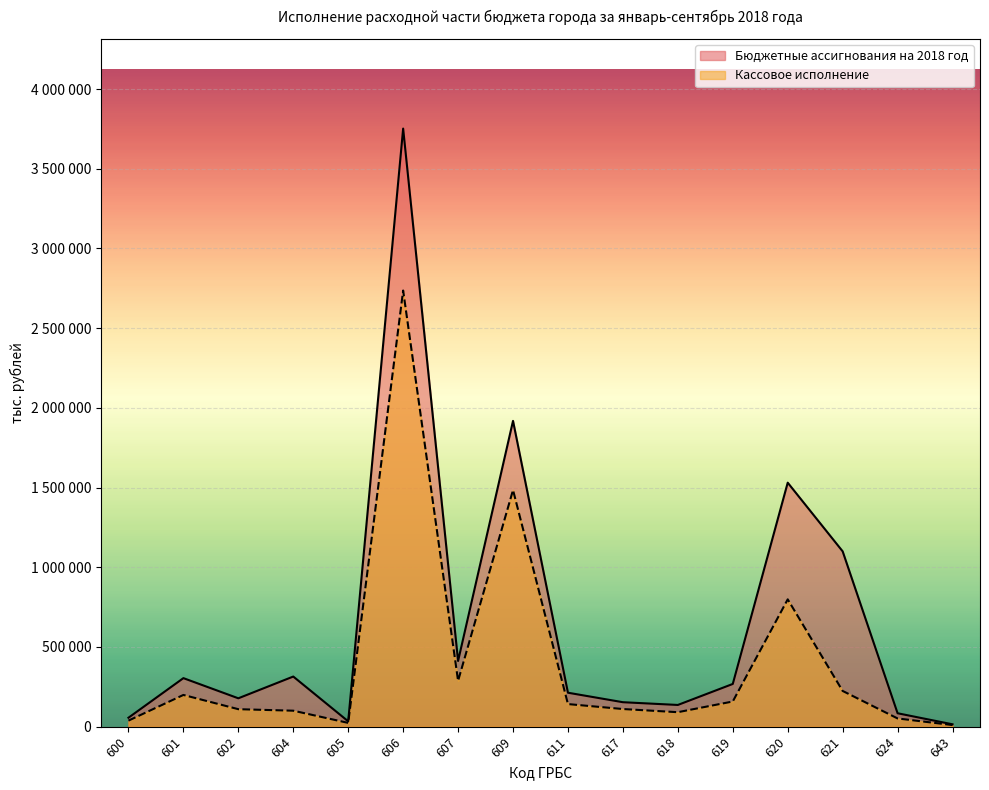

In Кассовое исполнение, how many points are lower than both neighbors (excluding endpoints)?

3